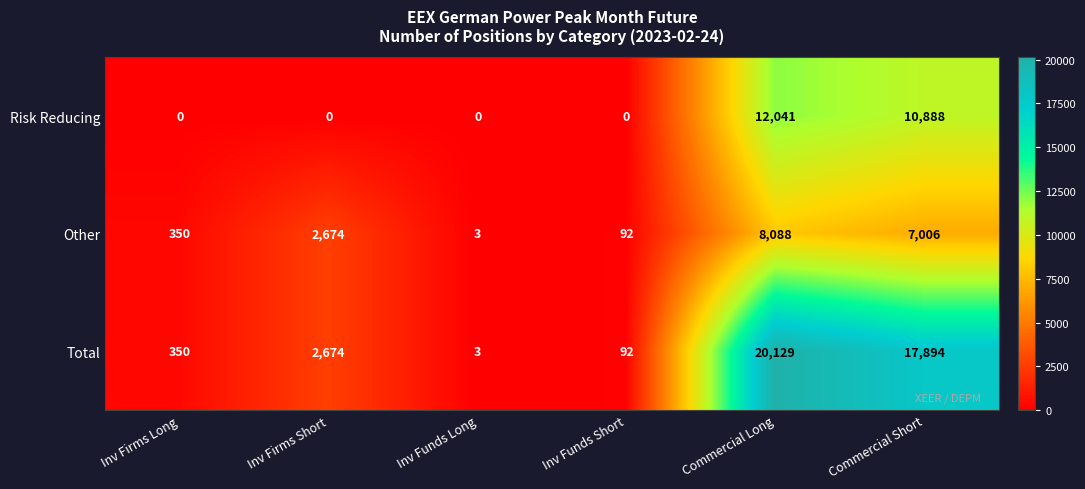

The Total series shows 350 at Inv Firms Long. True or false?

True